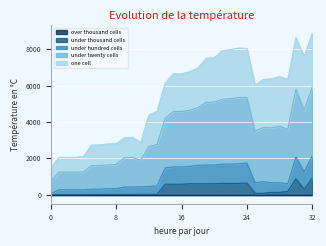

What is the difference between the maximum and minimum values in the under_hundred_cells series?

2072